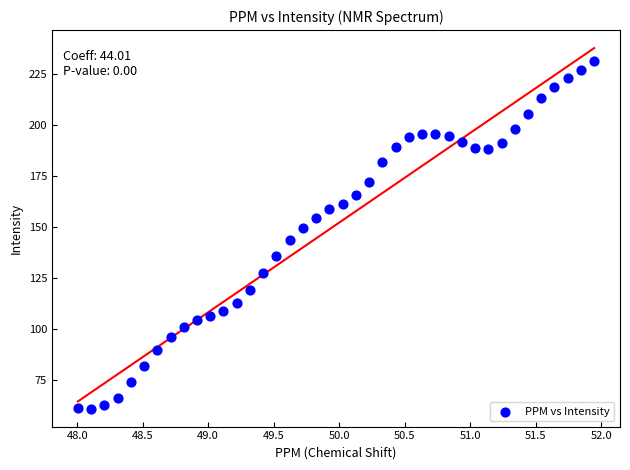

What is the range of Y values (max minus min)?

170.6